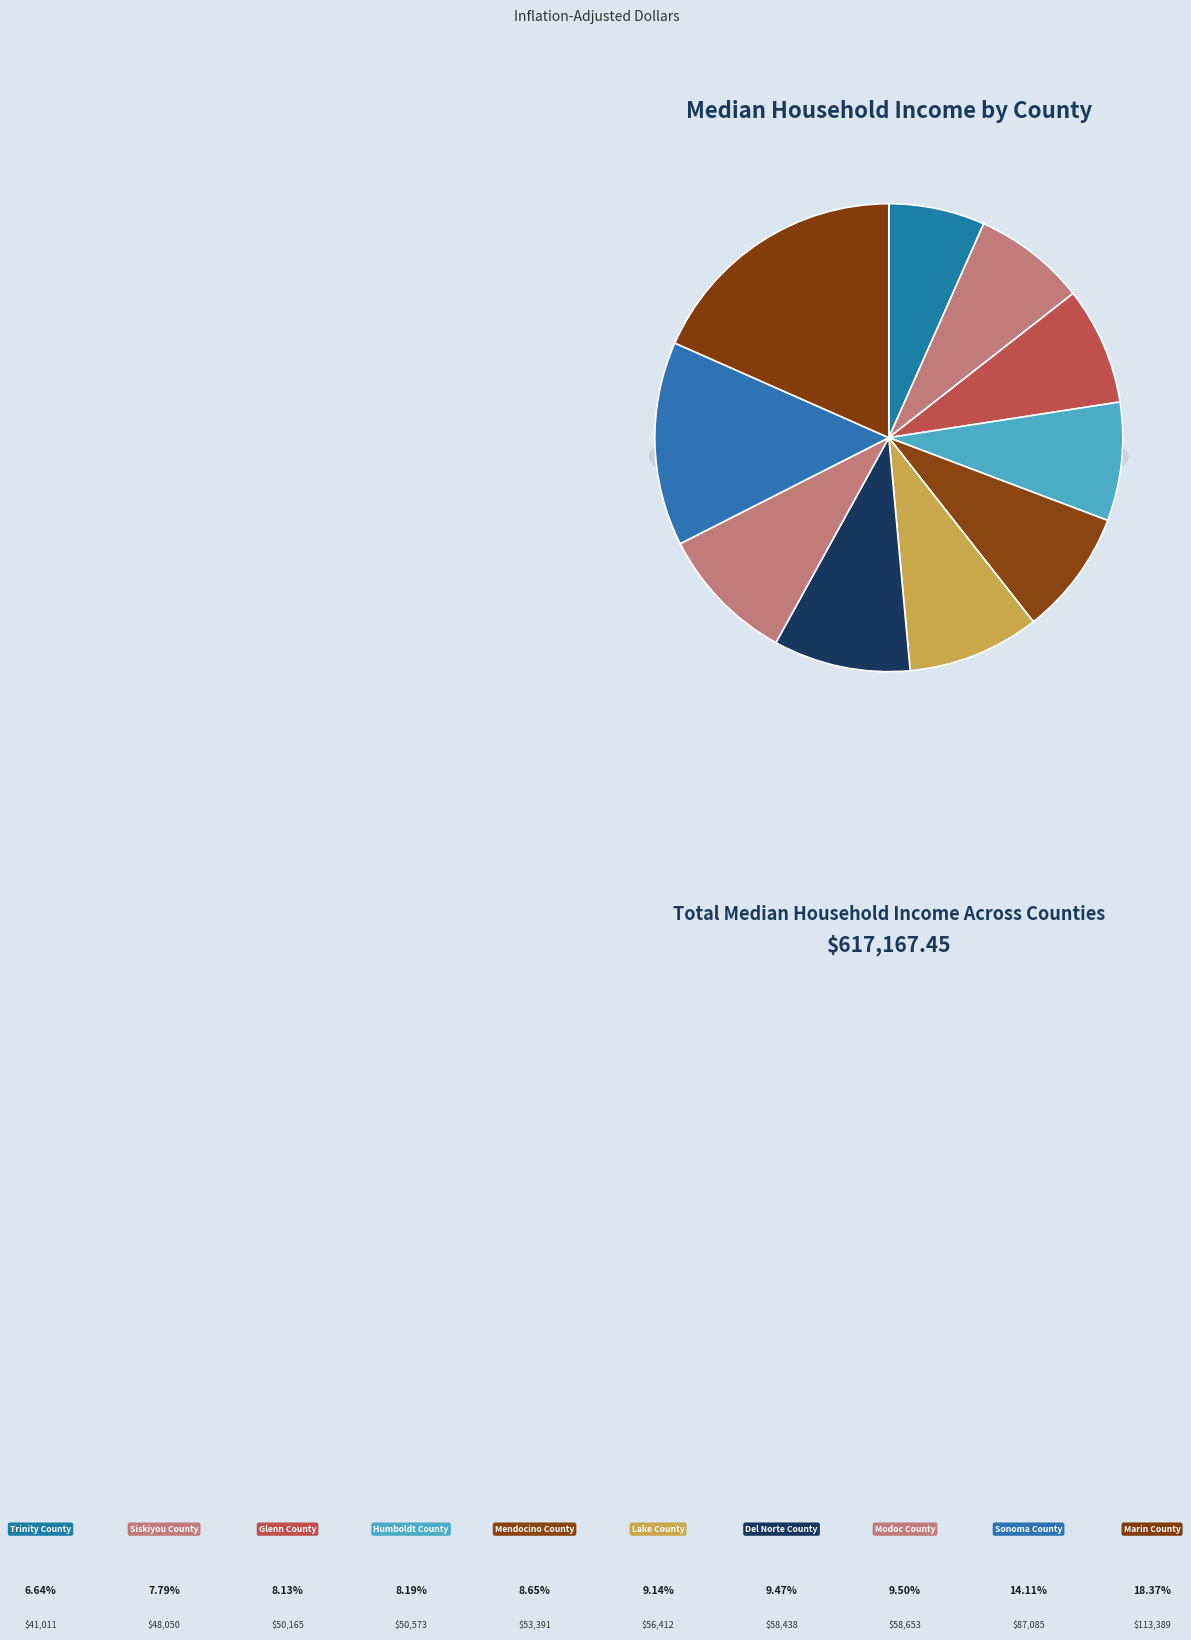

Is it true that Modoc County is 3% of the pie?

False